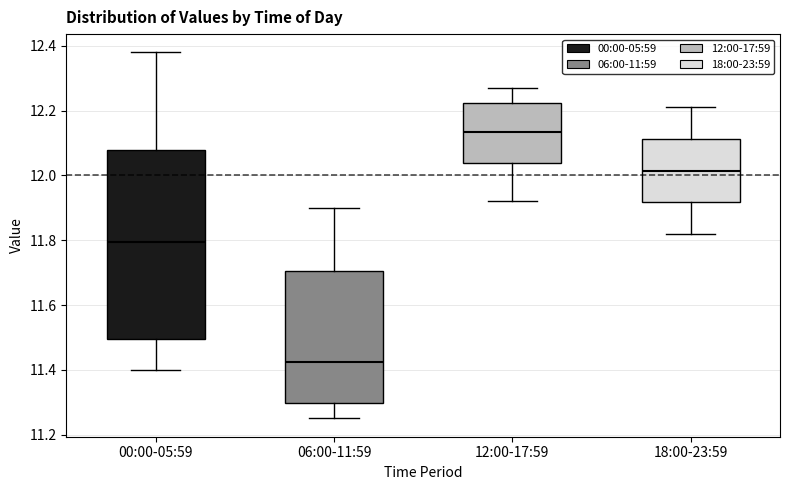

Which box is the tallest, from its lower edge to its upper edge?

00:00-05:59